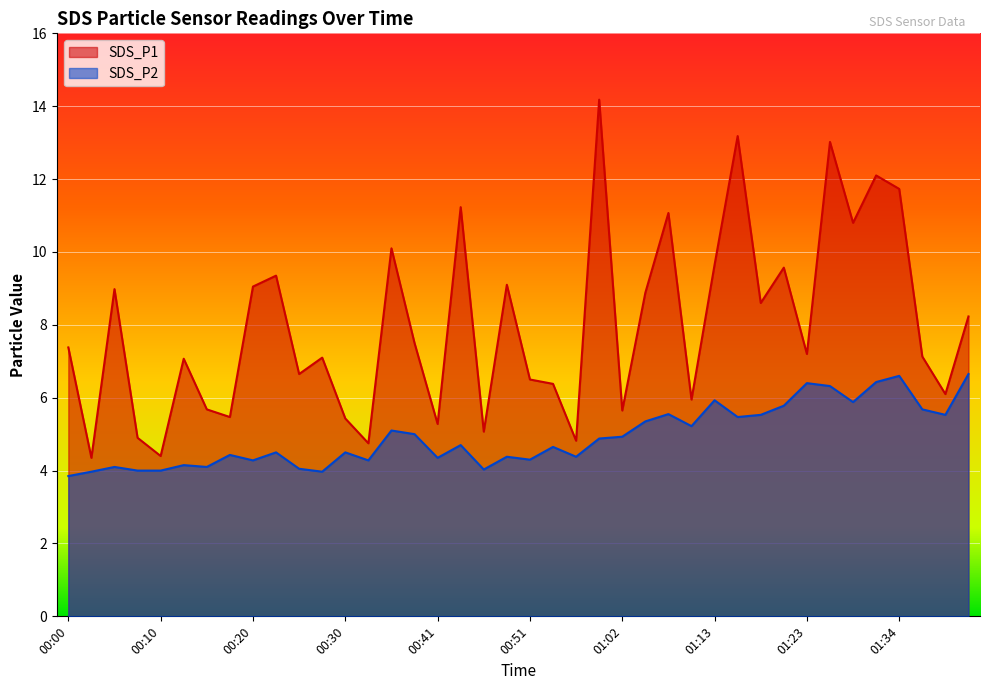

The SDS_P2 series shows 6.7 at 01:41. True or false?

True